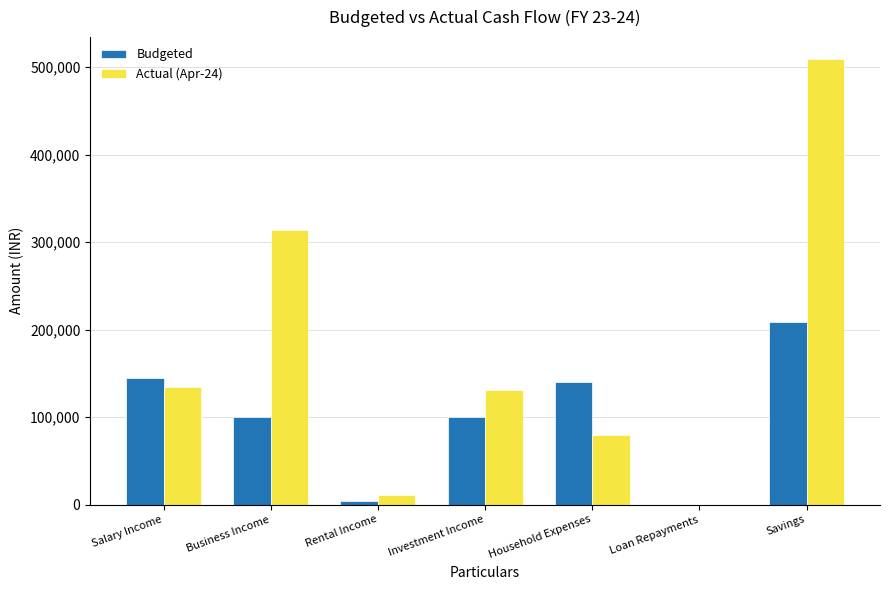

Which series changed the most between Business Income and Savings?

Actual (Apr-24)